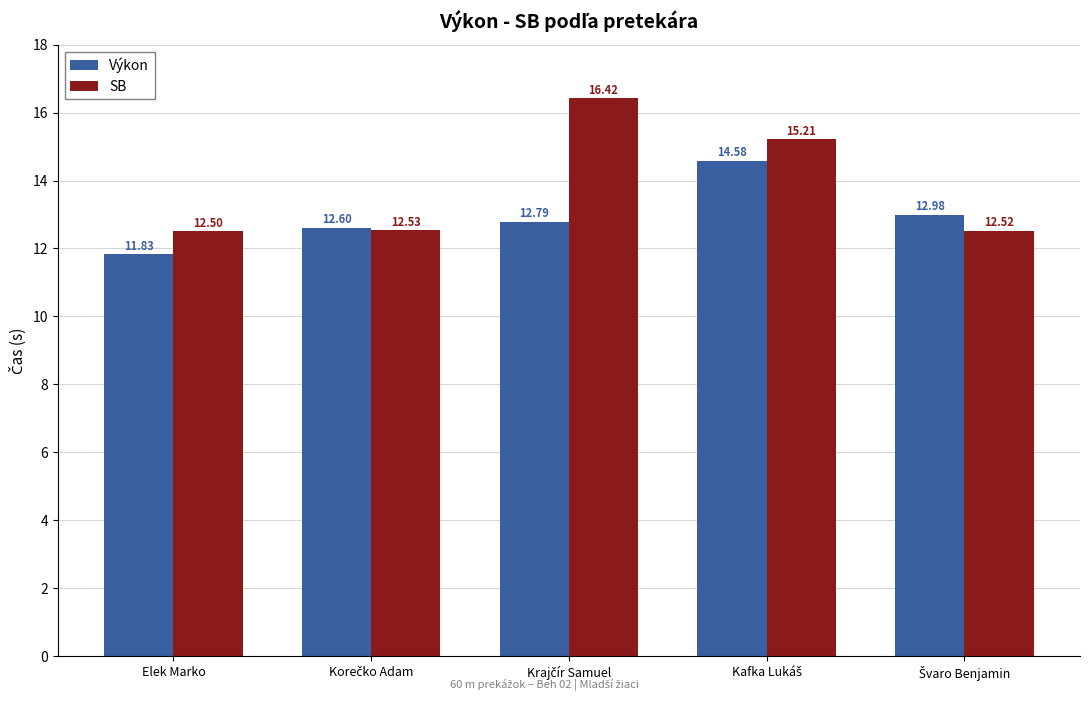

Which series has the largest total across all categories?

SB